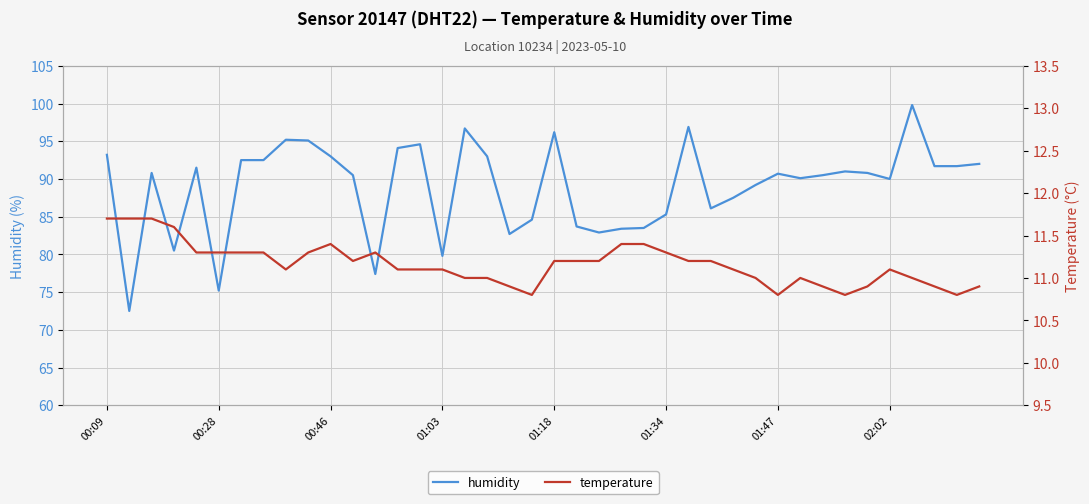

Is it true that temperature equals 18.9 at 28?

False